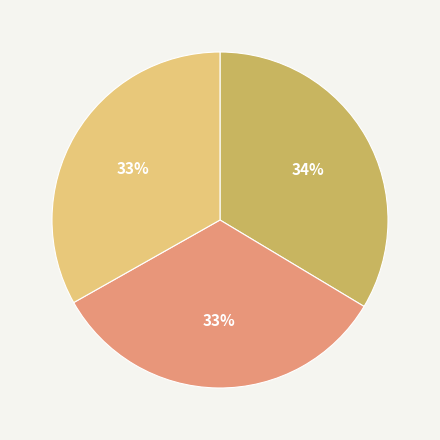

To the nearest percent, what is the average slice percentage?

33%